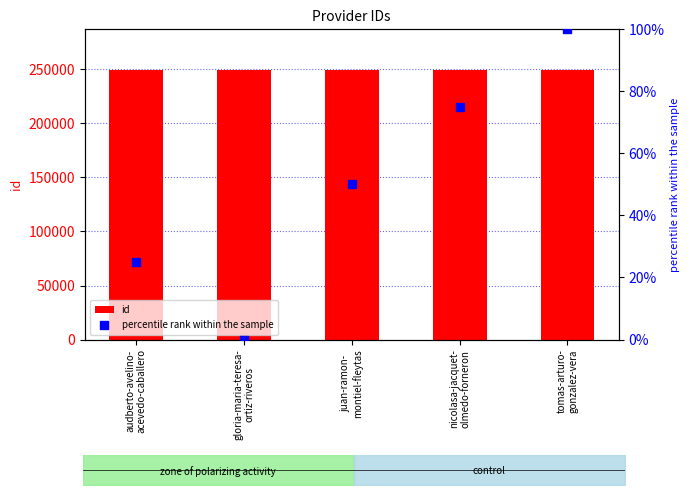

What is the total value across all series at tomas-arturo-
gonzalez-vera?

249749